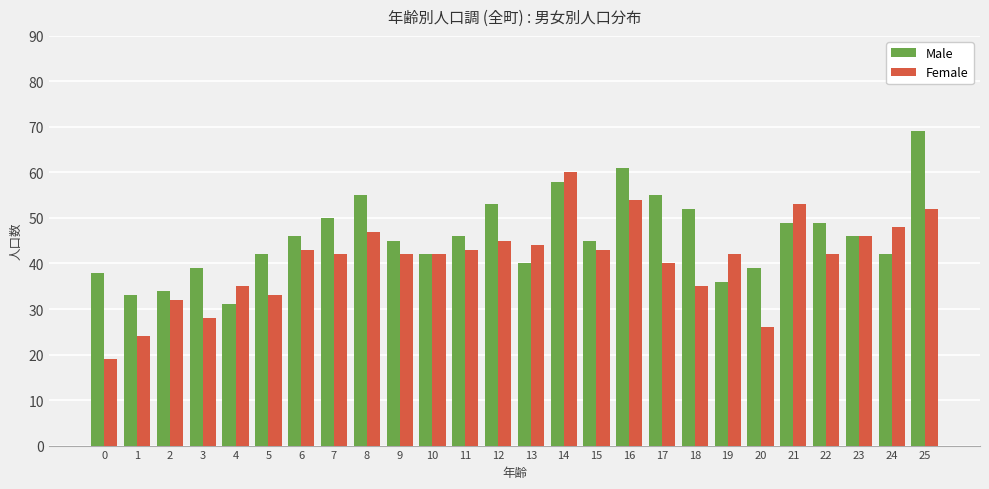

Is the value of Male at 8 greater than the value of Female at 23?

Yes